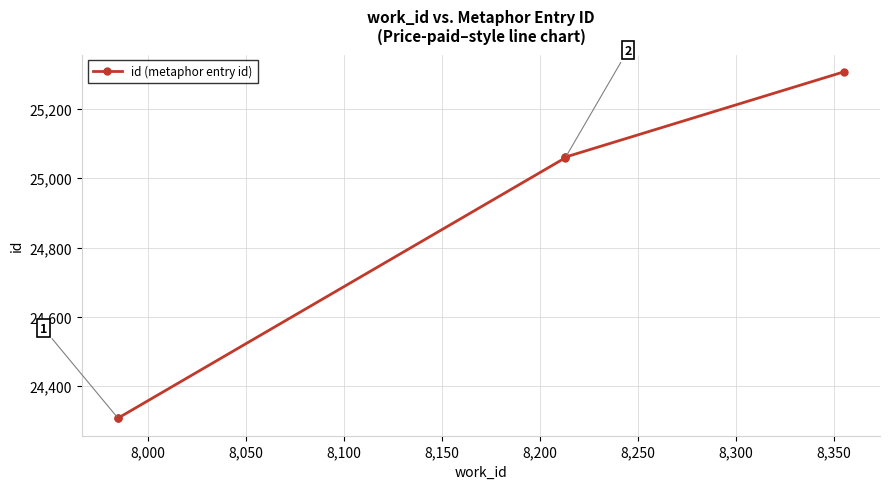

Is this an area chart (filled region under the line)?

No